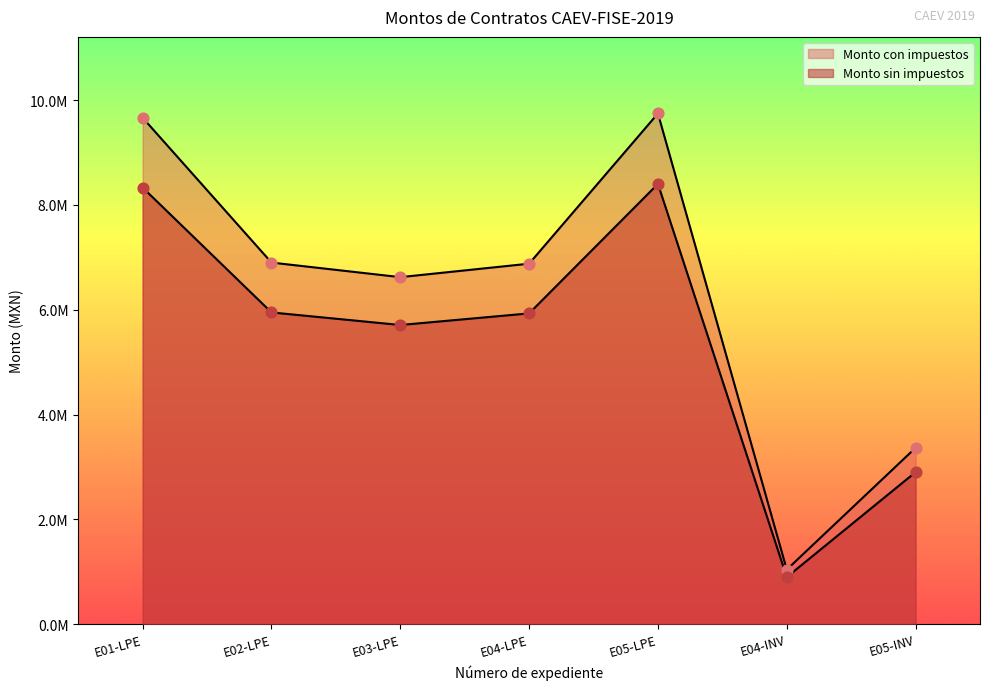

At how many categories does at least one series exceed 6089412?

5